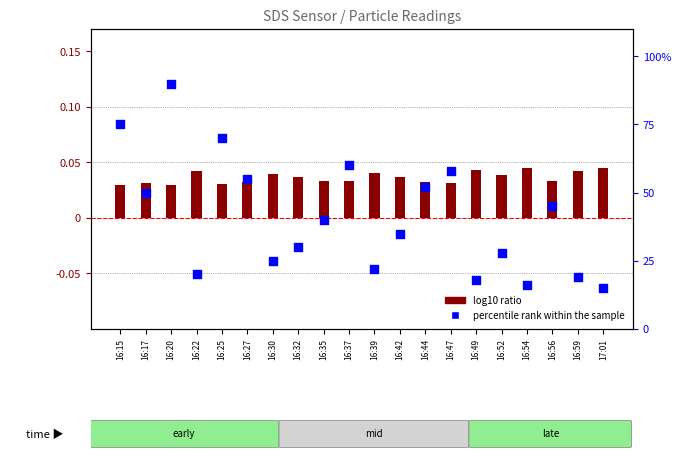

At how many categories does at least one series exceed 0?

20